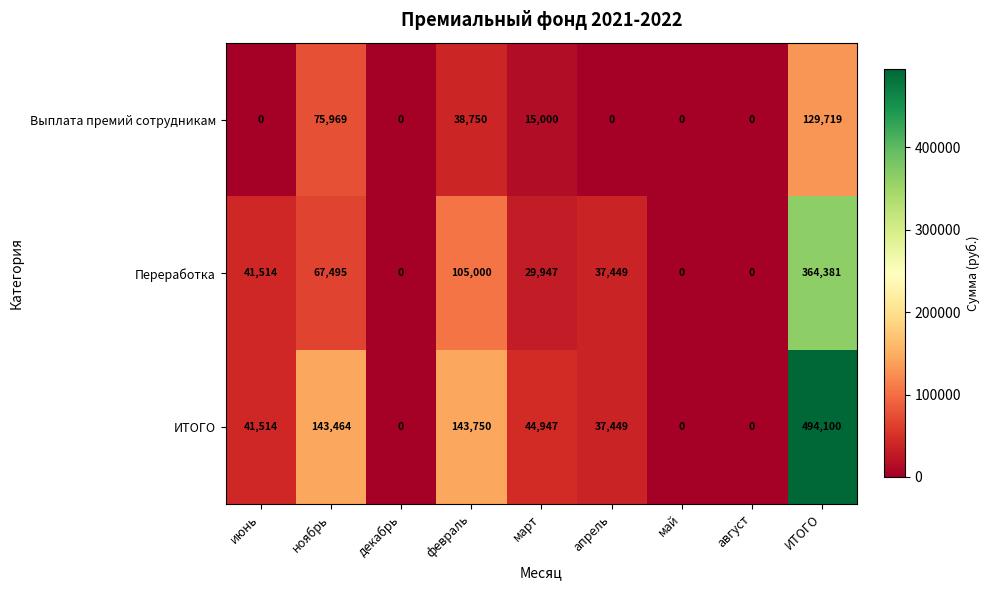

List the series in order of their peak value, lowest first.

Выплата премий сотрудникам, Переработка, ИТОГО